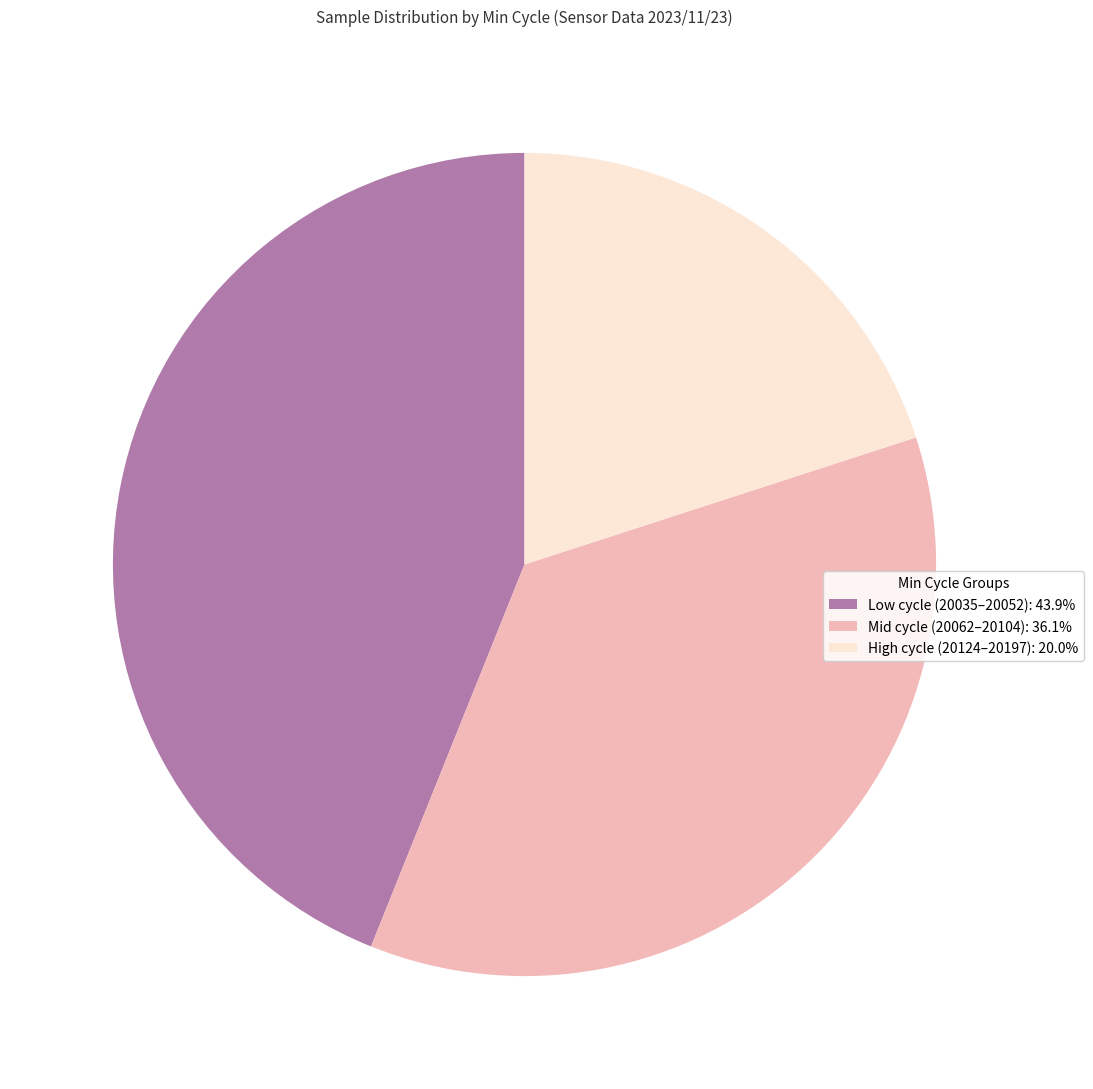

How many segments does this pie chart have?

3